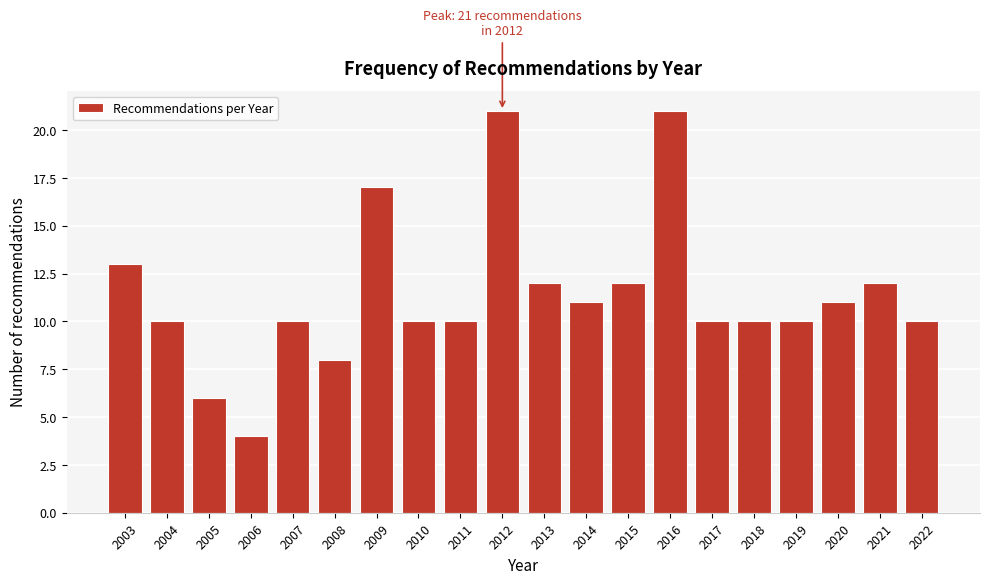

Reading left to right, list all the values displayed in this chart.

2003=13	2004=10	2005=6	2006=4	2007=10	2008=8	2009=17	2010=10	2011=10	2012=21	2013=12	2014=11	2015=12	2016=21	2017=10	2018=10	2019=10	2020=11	2021=12	2022=10